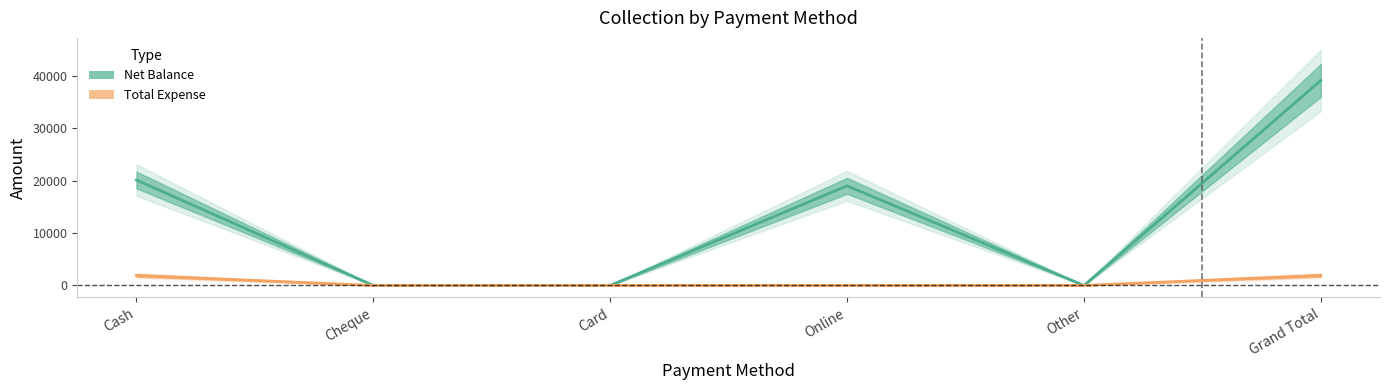

What position from the left is Other?

5